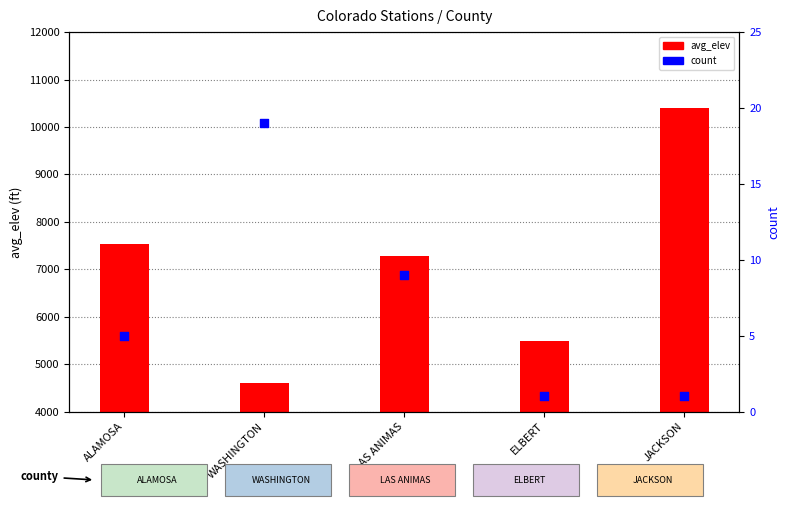

Is the value of avg_elev at JACKSON greater than the value of count at LAS ANIMAS?

Yes